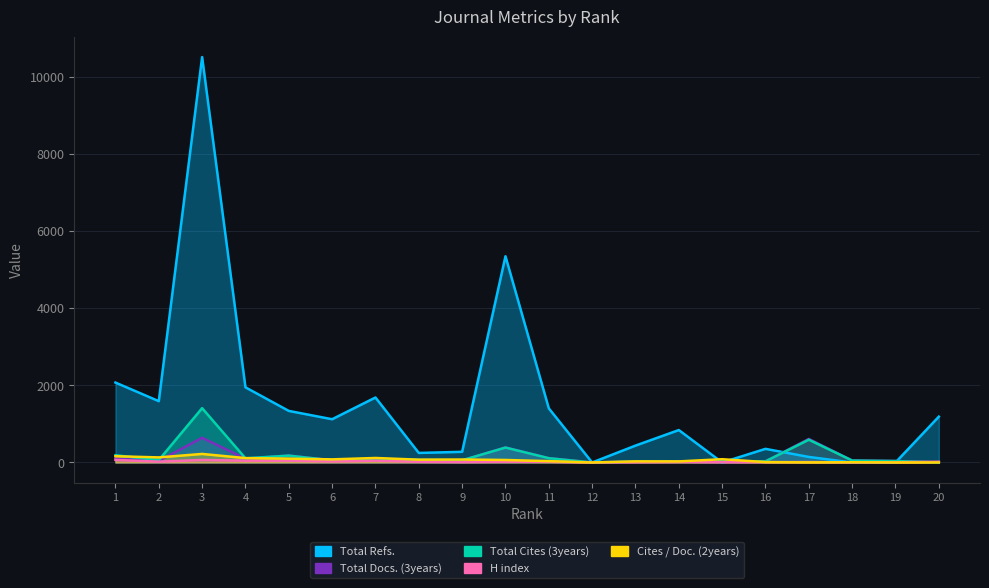

The H index series shows 18.0 at 8. True or false?

True